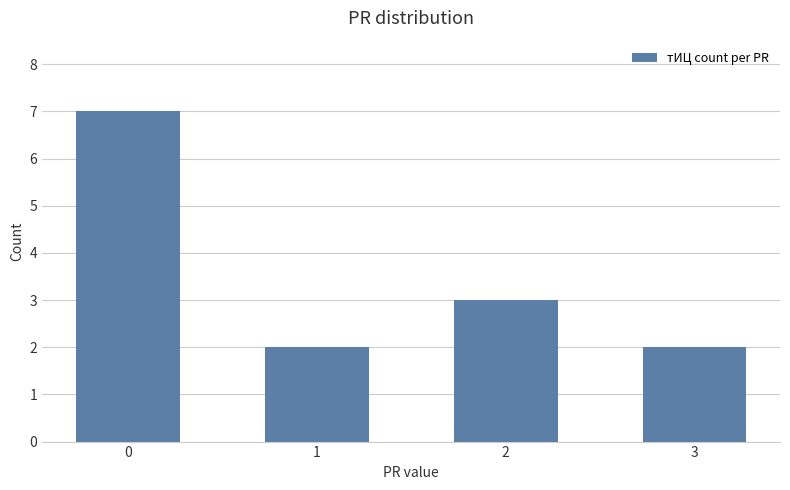

Does the chart contain any negative values?

No